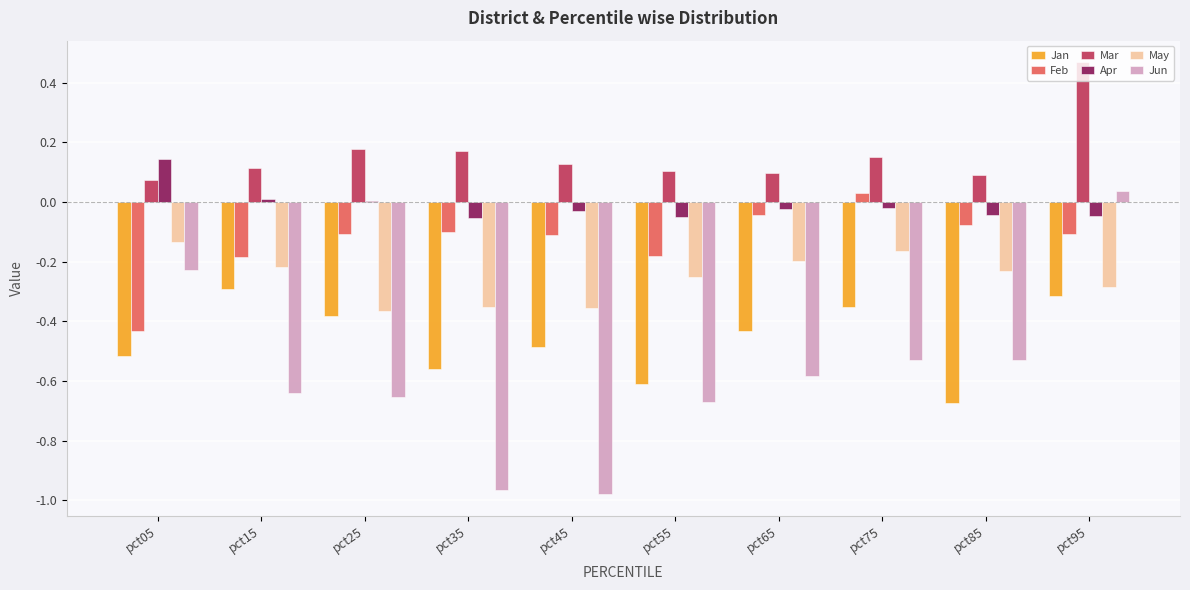

At which label does Apr reach its peak?

pct05